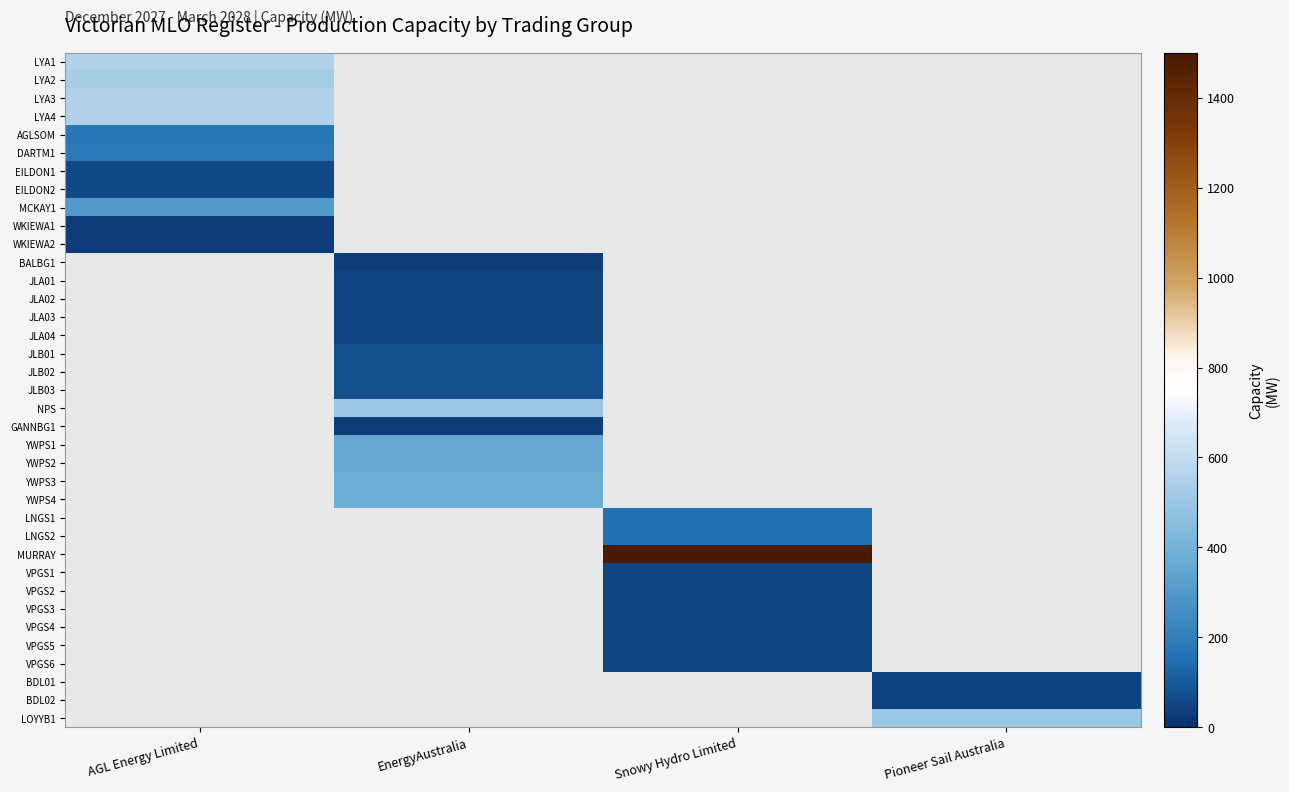

At which category does the chart reach its minimum across all series?

EnergyAustralia